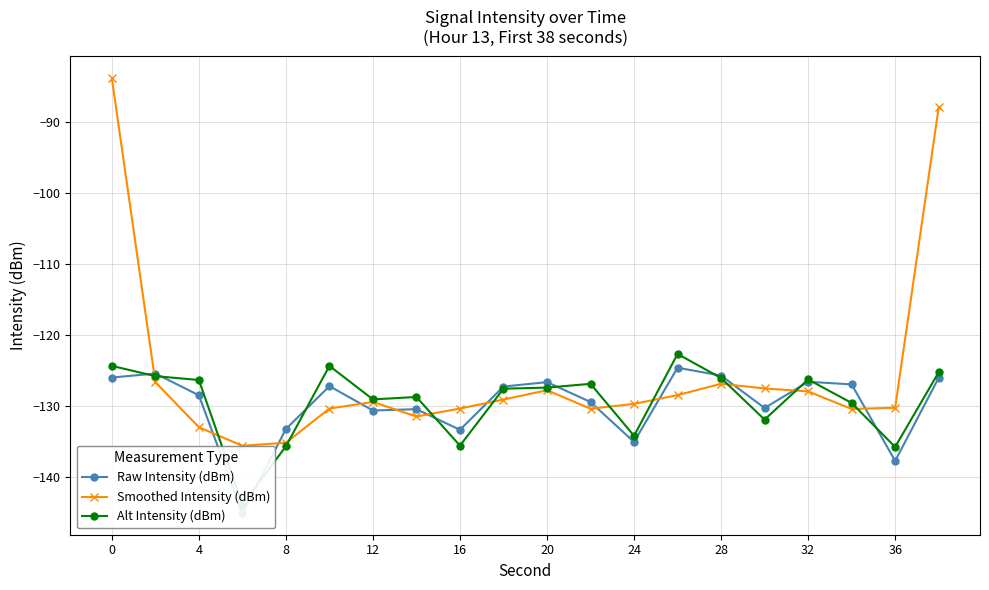

What are all the series names shown in the legend?

Raw Intensity (dBm), Smoothed Intensity (dBm), Alt Intensity (dBm)